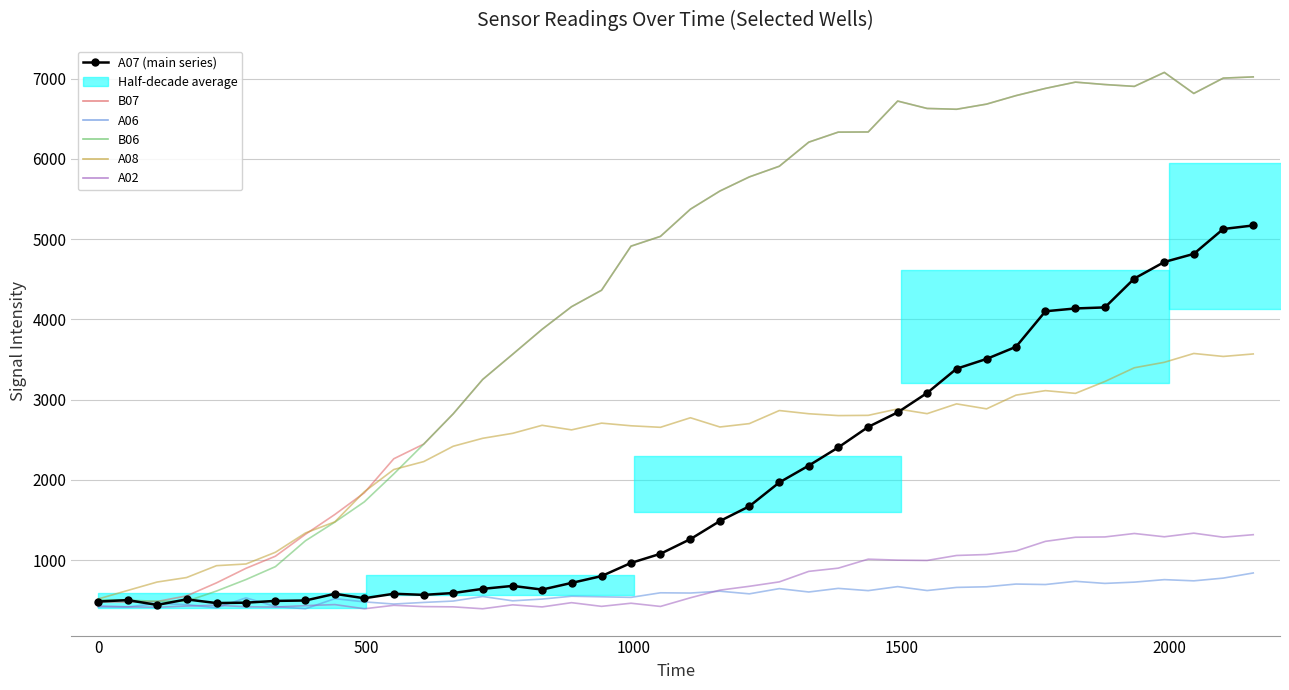

What is the difference between the second highest and second lowest values in the A06 series?

370